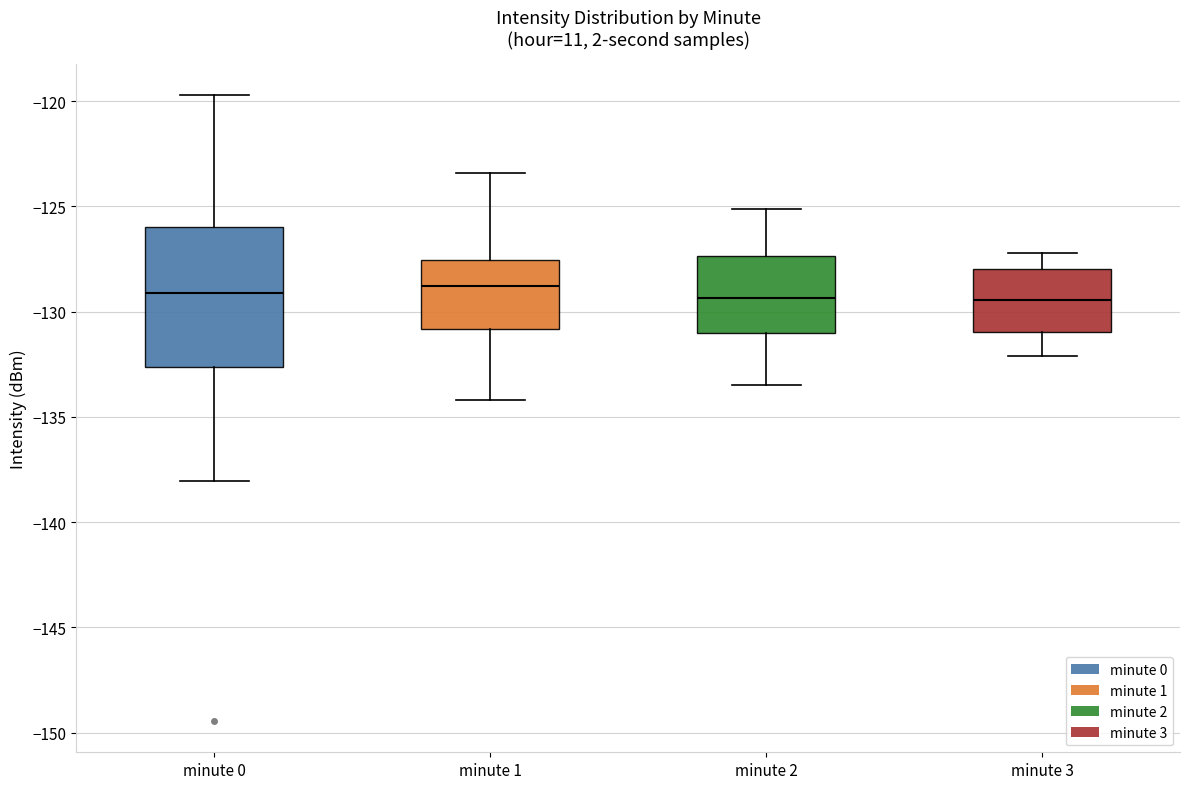

Reading left to right, transcribe this box plot: for each box, give where its median line is, the range the box spans, and where its two whiskers end, as read against the y-axis. The values are not printed on the chart, so give them approximately, as read against the axis.

minute 0: median -129.0, box -132.5 to -126.0, whiskers -138.0 to -119.5
minute 1: median -129.0, box -131.0 to -127.5, whiskers -134.0 to -123.5
minute 2: median -129.5, box -131.0 to -127.5, whiskers -133.5 to -125.0
minute 3: median -129.5, box -131.0 to -128.0, whiskers -132.0 to -127.0